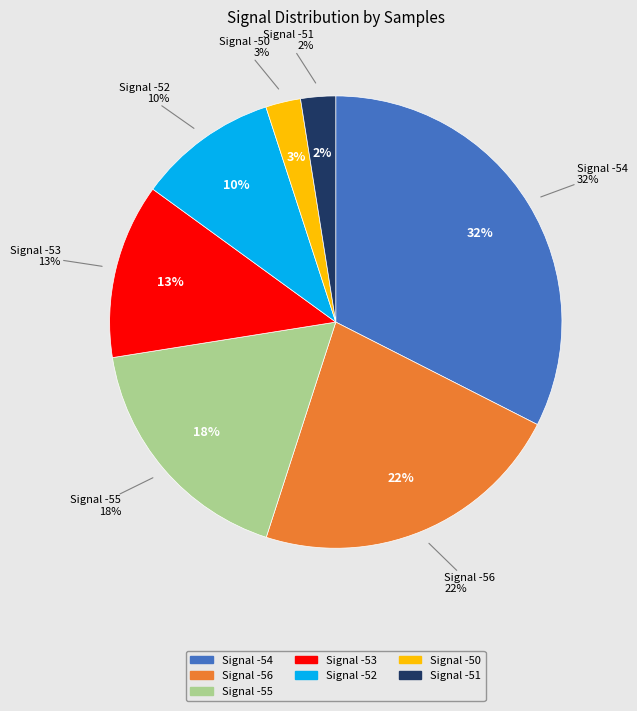

Is it true that -54 is 1% of the pie?

False